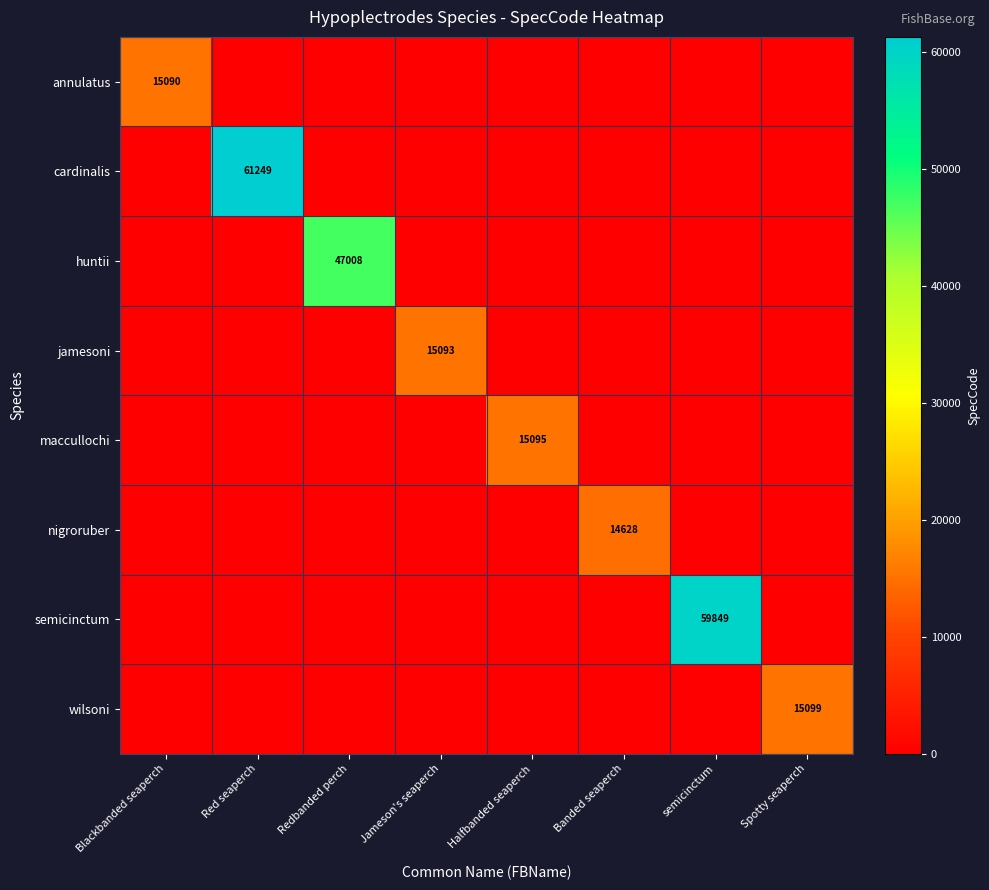

The value of nigroruber at Banded seaperch is 14628. True or false?

True